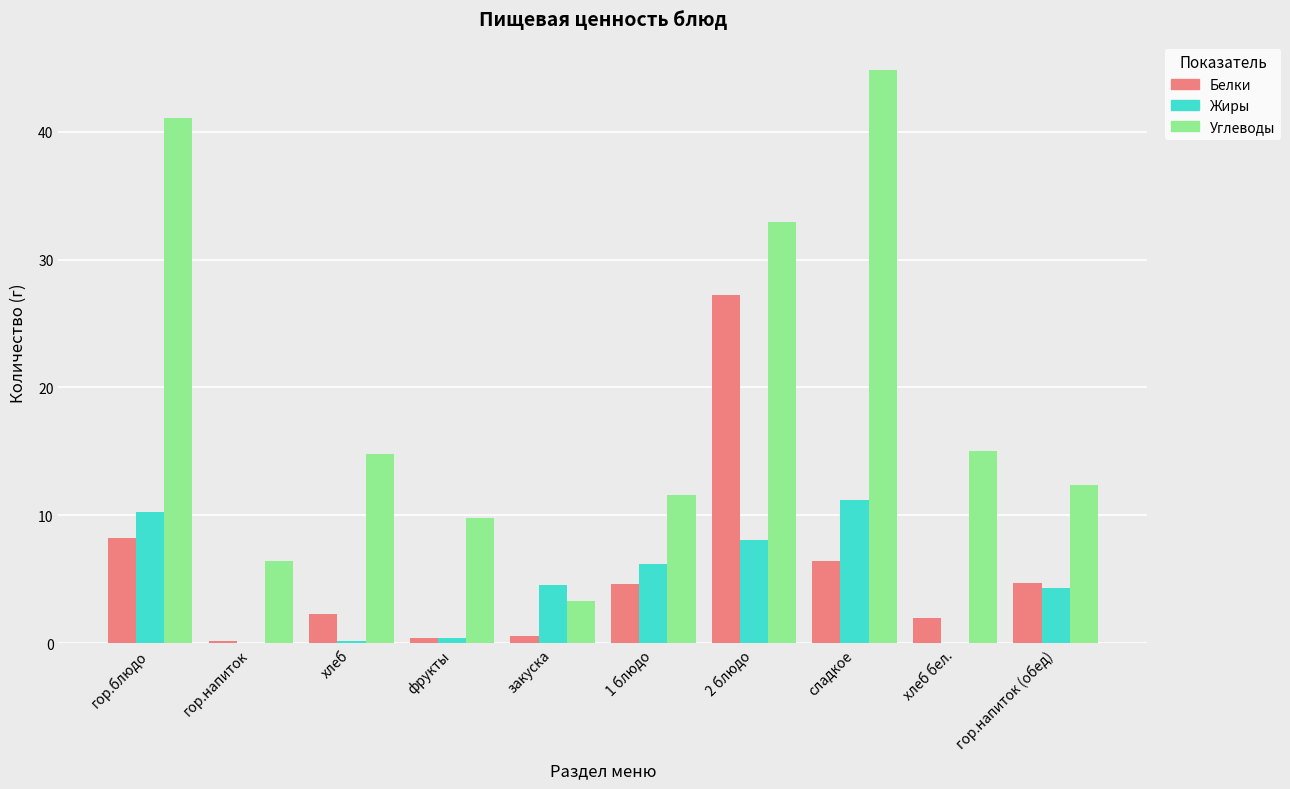

What is the total value across all series at гор.блюдо?

59.6